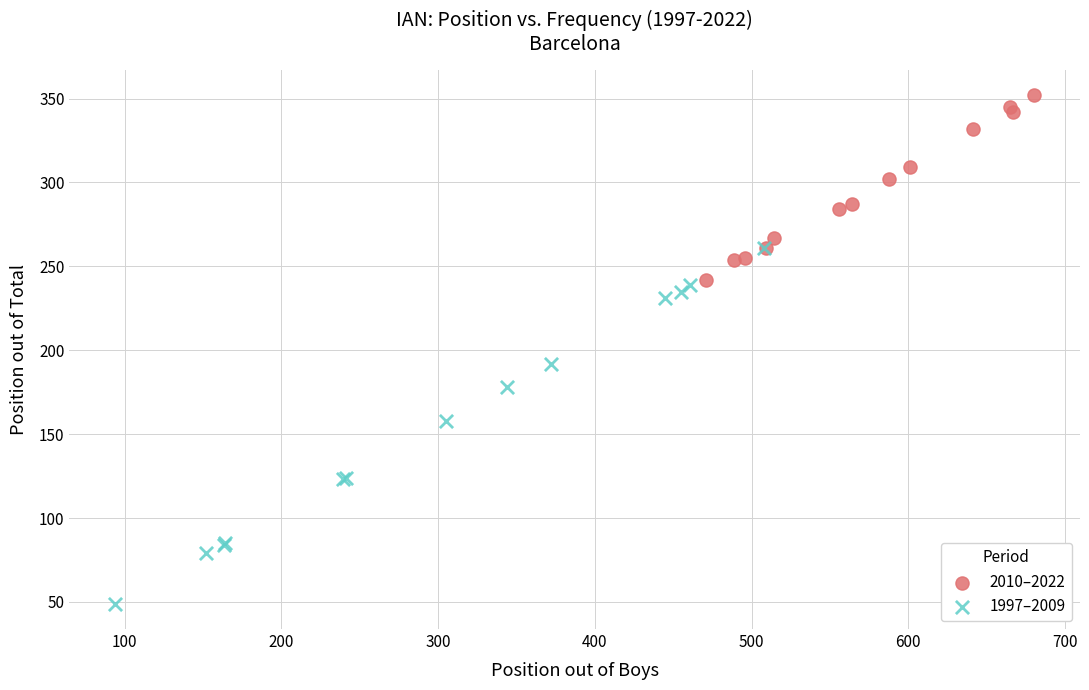

Which series reaches the minimum Y coordinate?

1997–2009